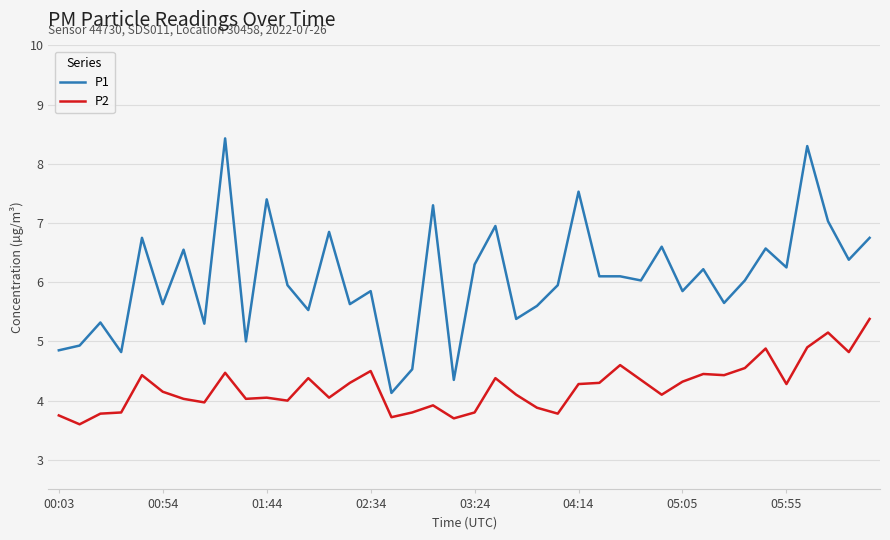

Which series has the widest spread of values?

P1